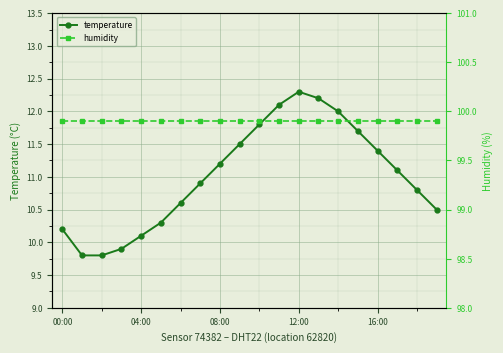

How many values in the temperature series are below 11?

10